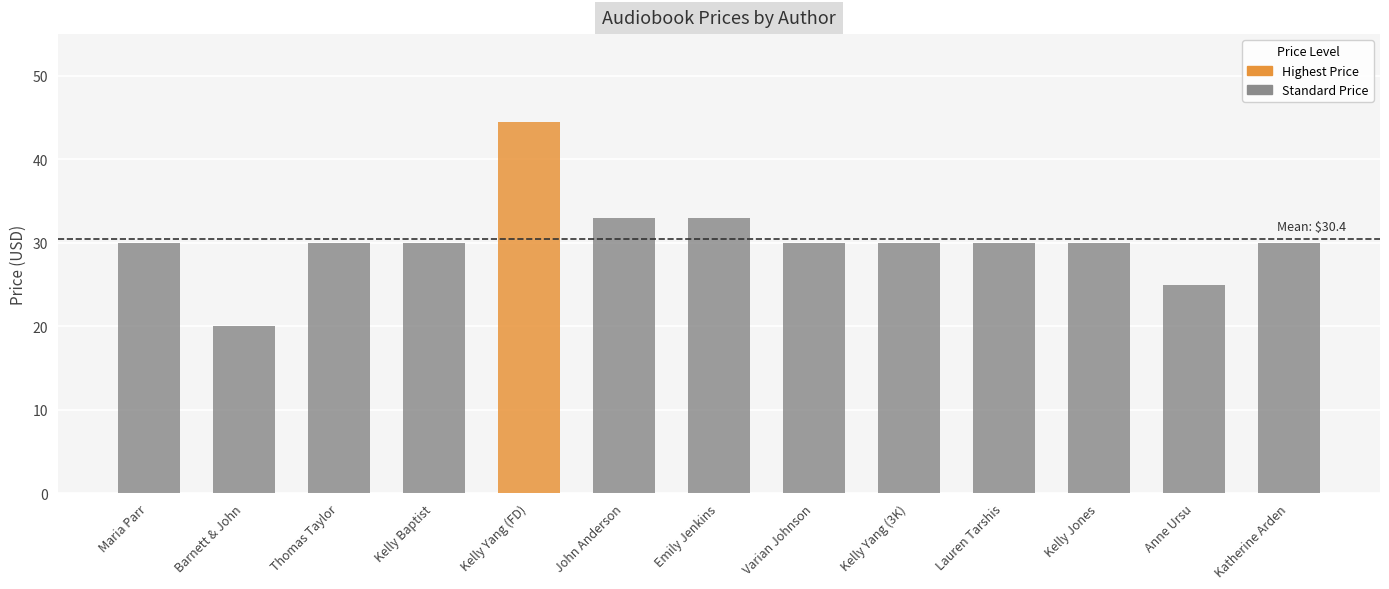

What is the value of the 4th bar from the left?

30.0